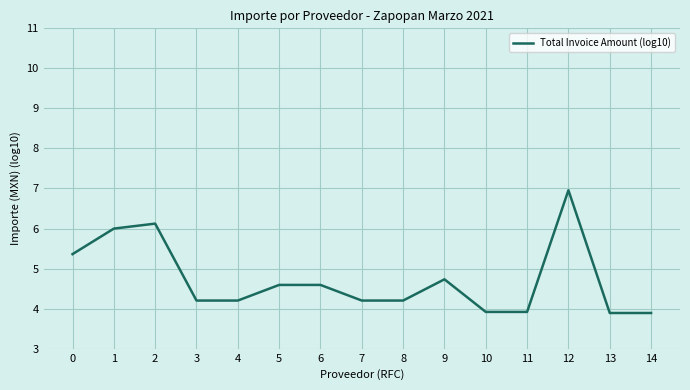

What is the greatest value displayed?

7.0